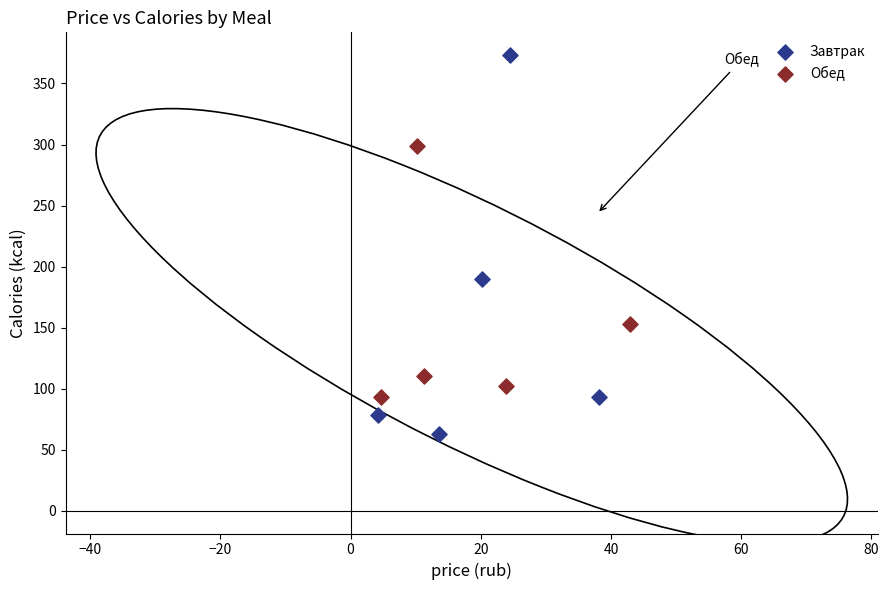

Which series has the widest spread of Y values?

Завтрак